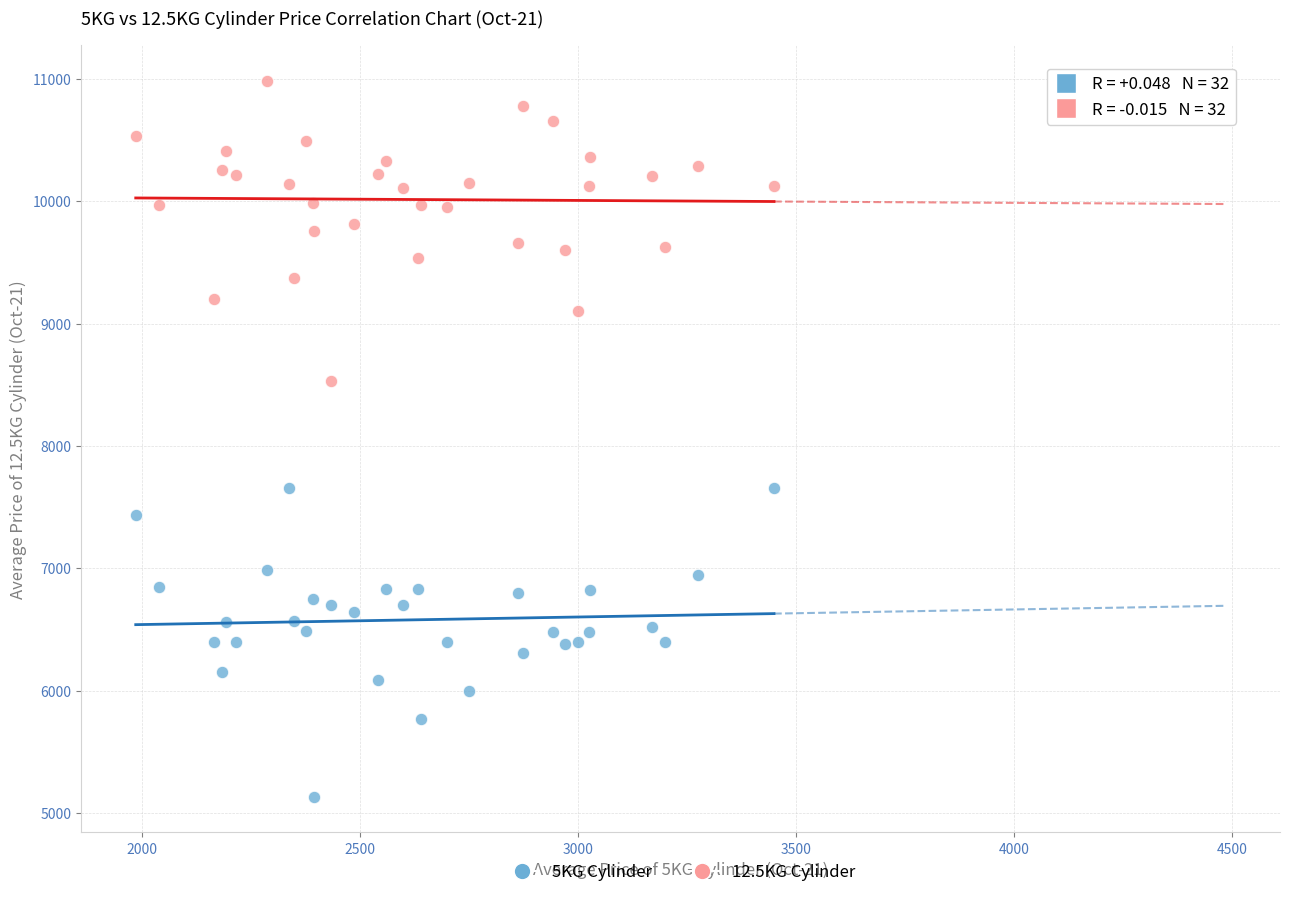

What are all the series names shown in the legend?

5KG Cylinder, 12.5KG Cylinder